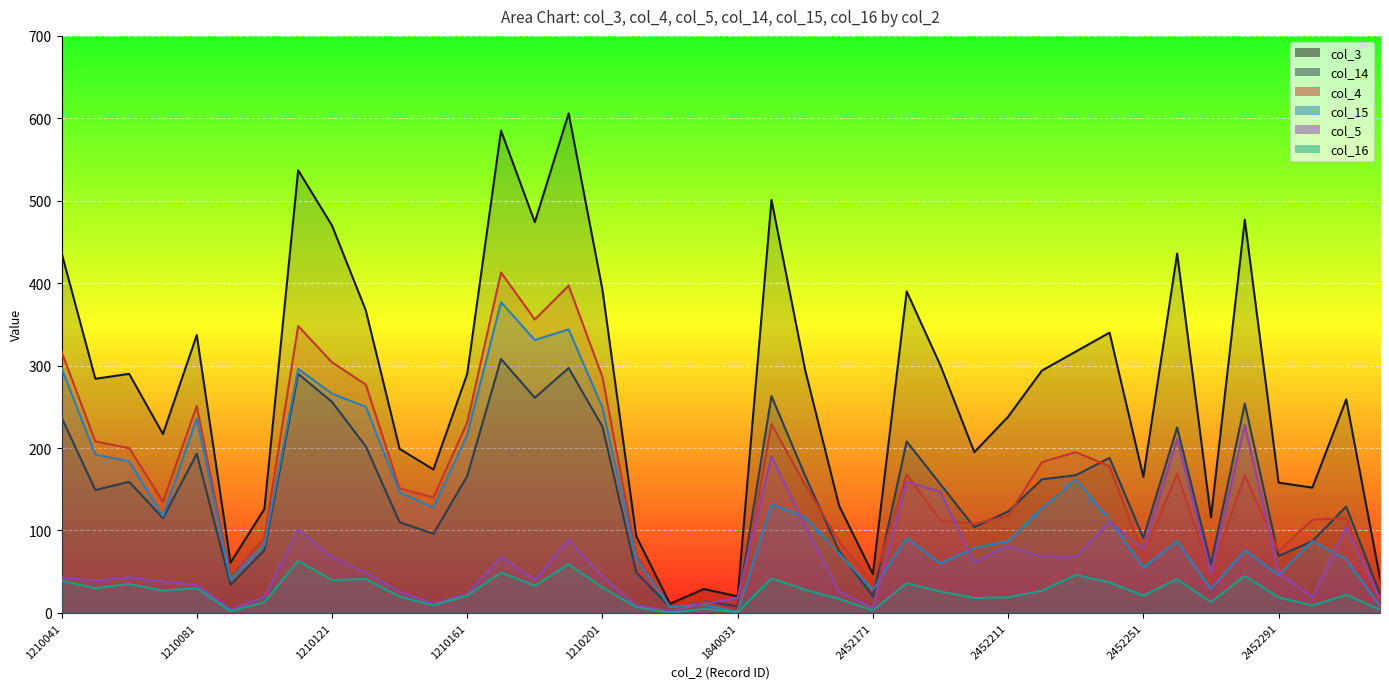

What is the value of the col_15 point at the 40th from the left?

8